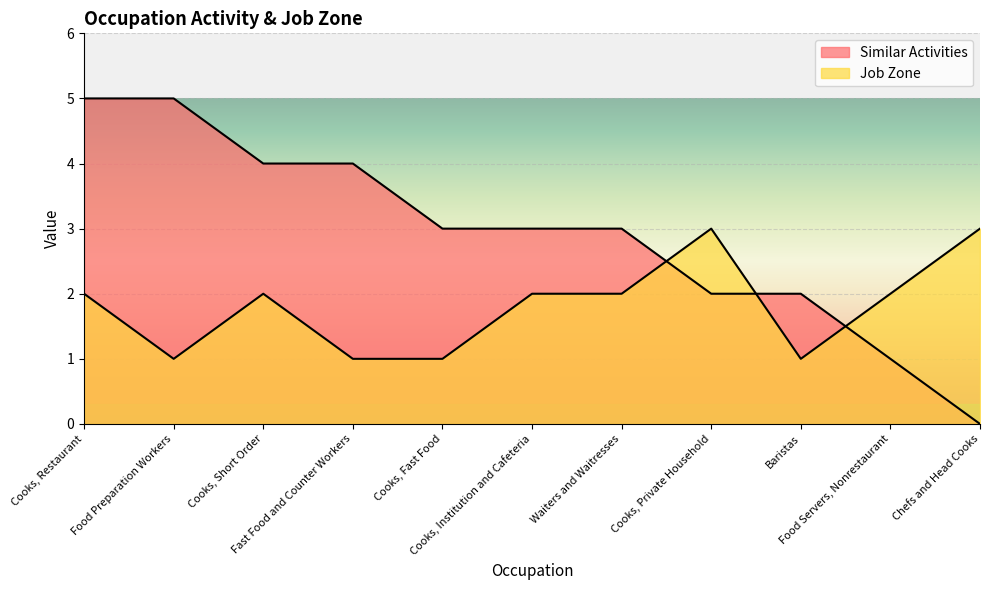

How many interior local peaks does the Job Zone series have?

2